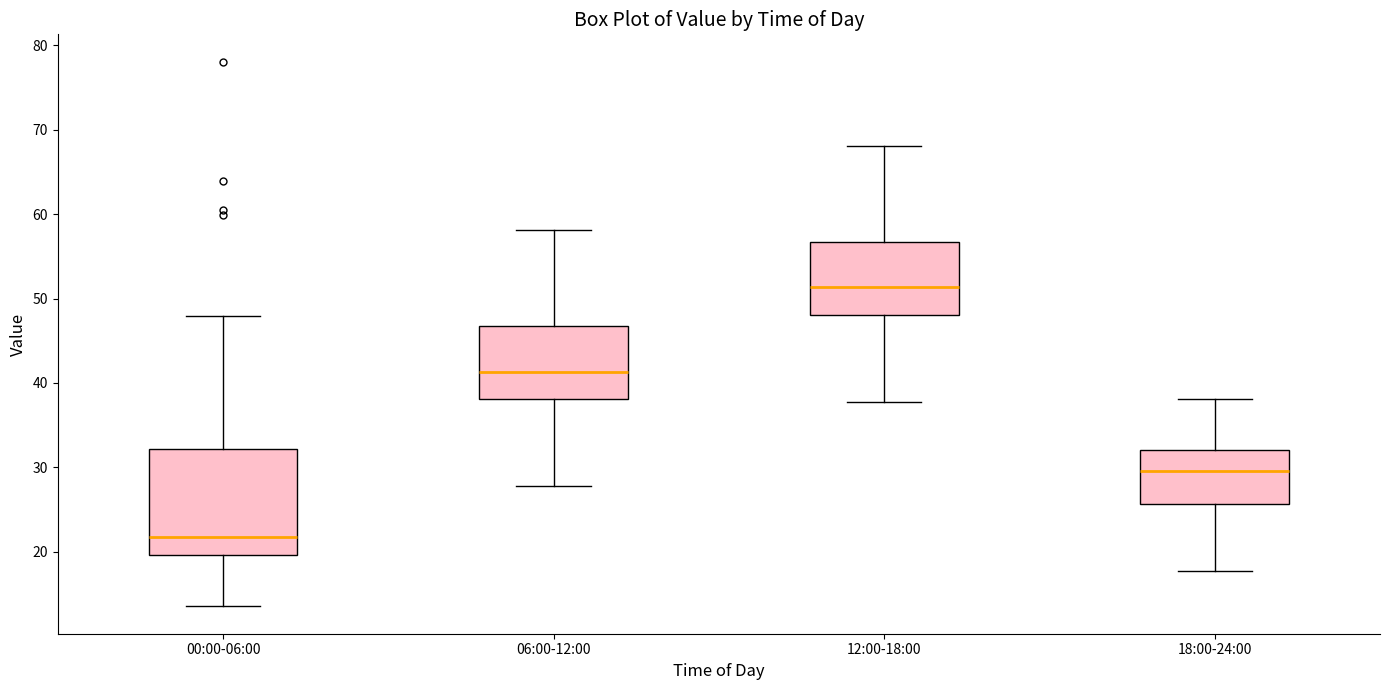

Which box has the lowest median line?

00:00-06:00